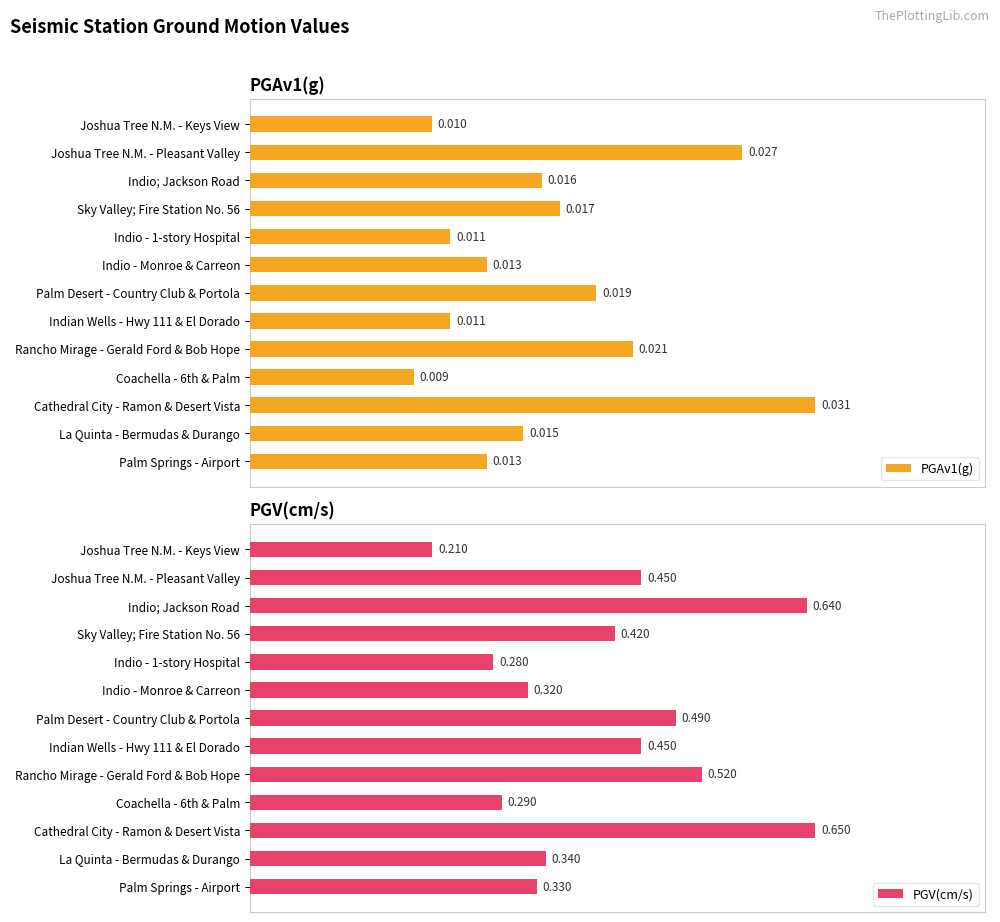

Where is PGV(cm/s) nearest to the value 0?

Joshua Tree N.M. - Keys View